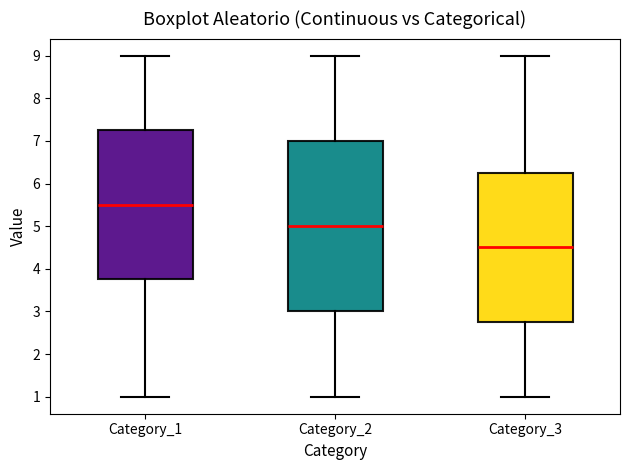

Comparing the boxes themselves (not the whiskers), which one is the tallest?

Category_2